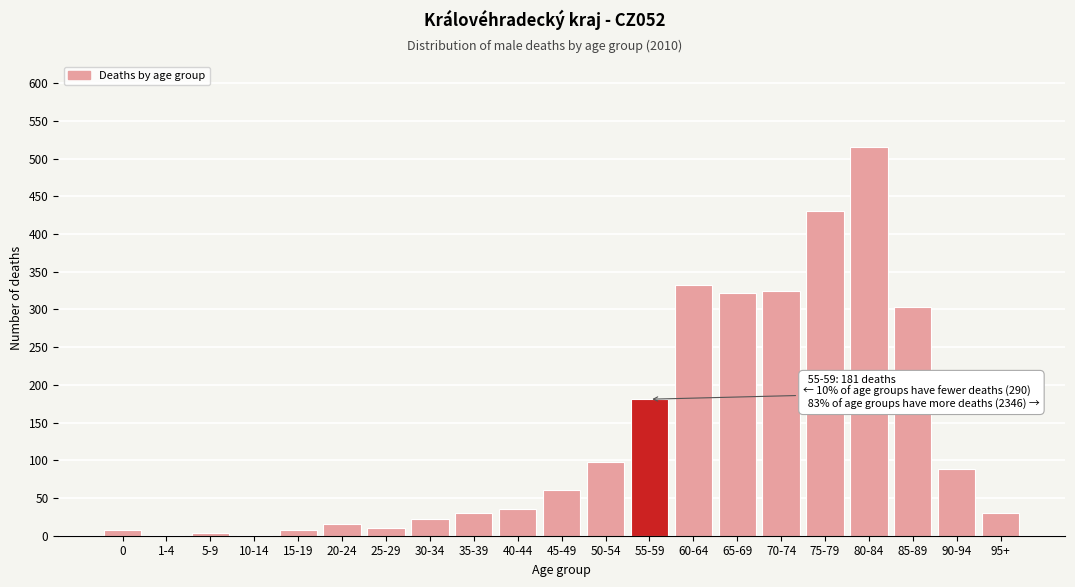

What is the sum of all values?

2817